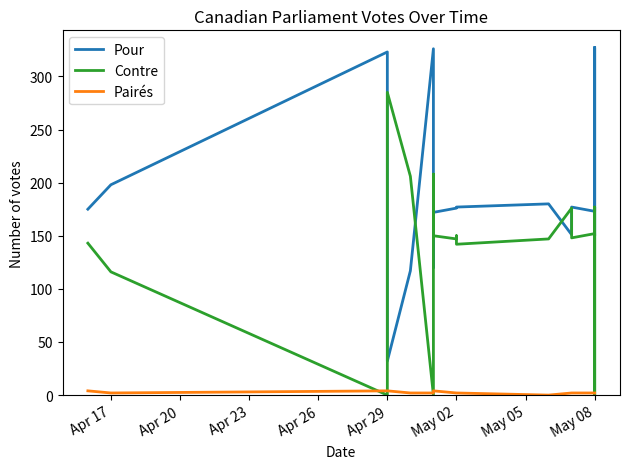

Count the number of categories in the chart.

20